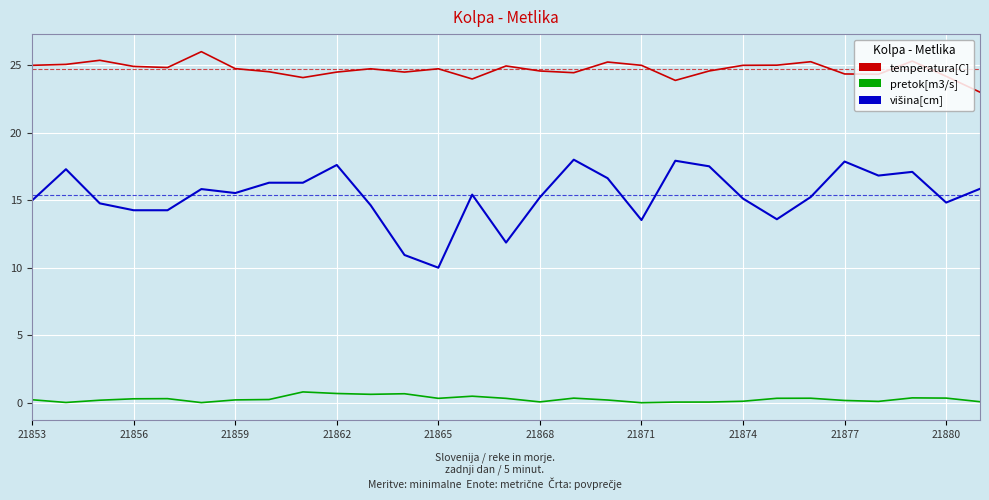

Which series has the largest total across all categories?

temperatura[C]